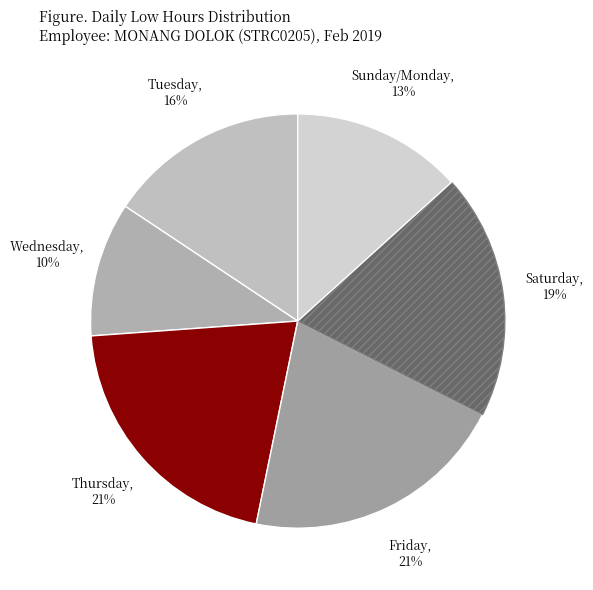

To the nearest percent, what portion does Sunday/Monday represent?

13%